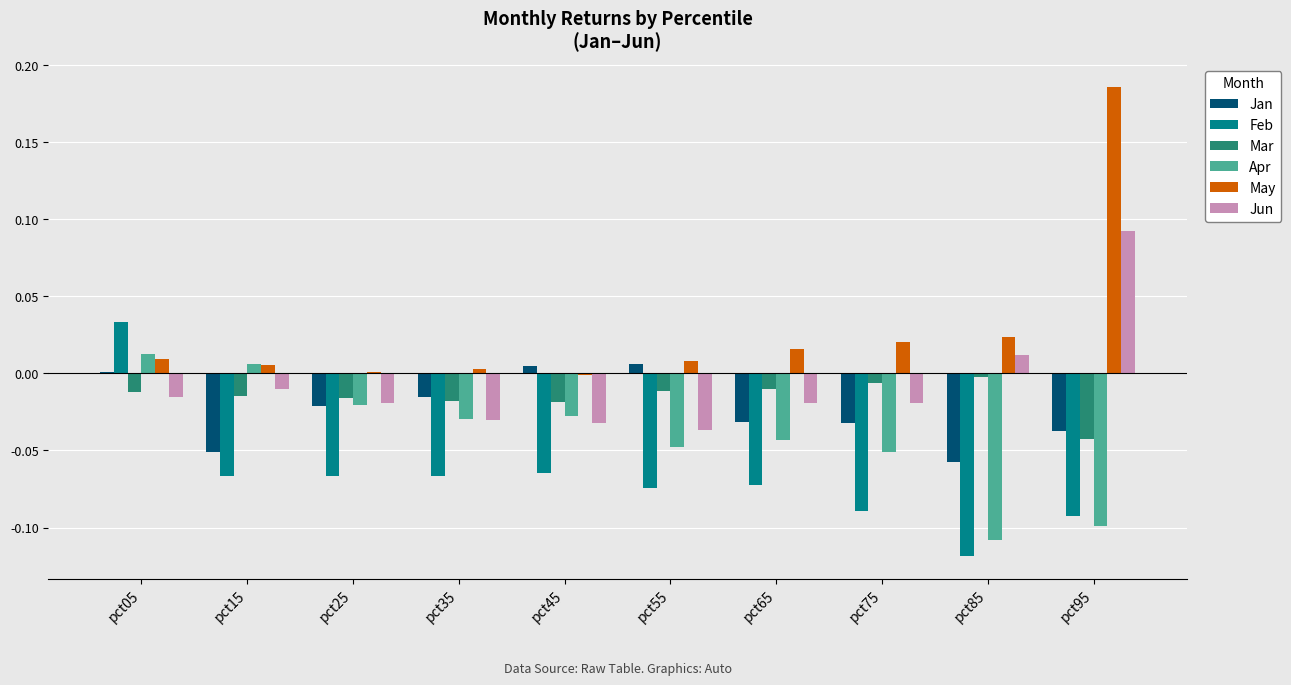

The value of Jun at pct95 is 0.2. True or false?

False